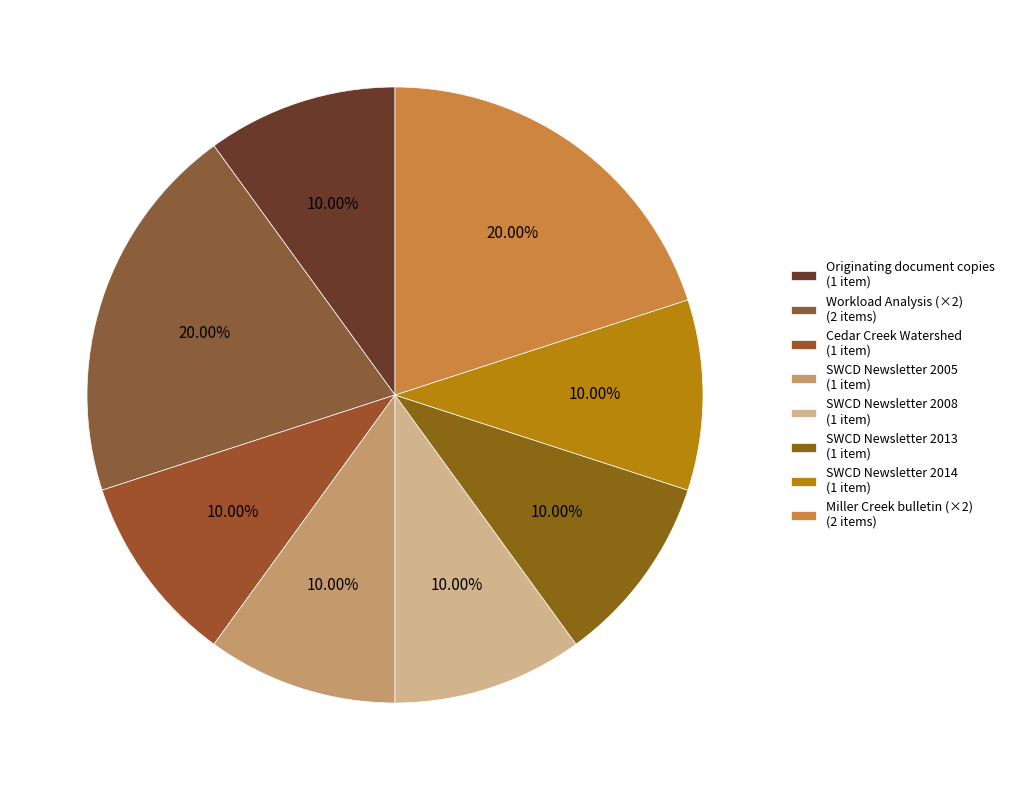

Count the number of slices in the pie.

8